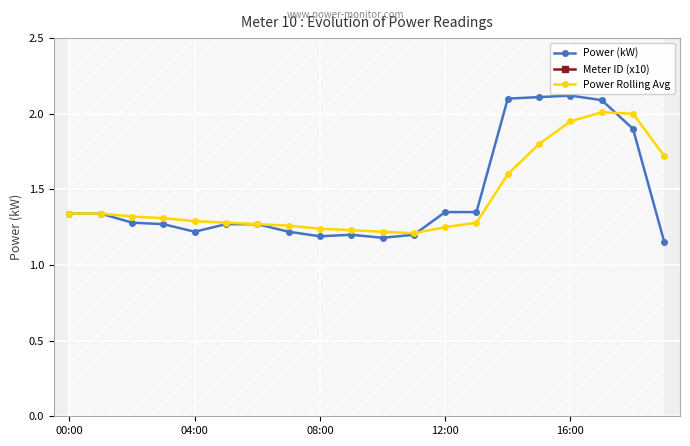

What is the maximum value for Power Rolling Avg?

2.0